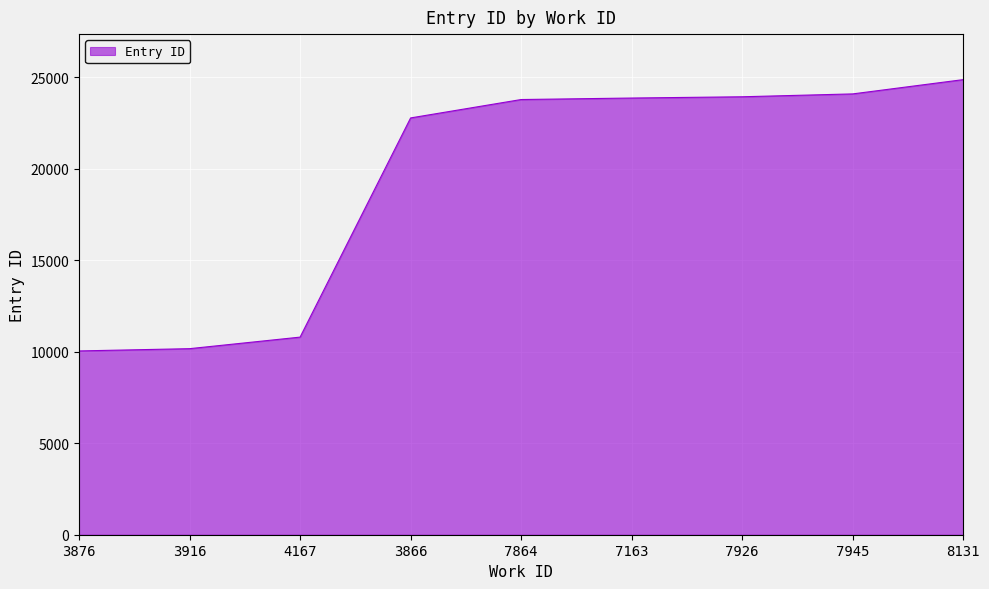

What is the approximate value at 3876, to the nearest 10?

10040